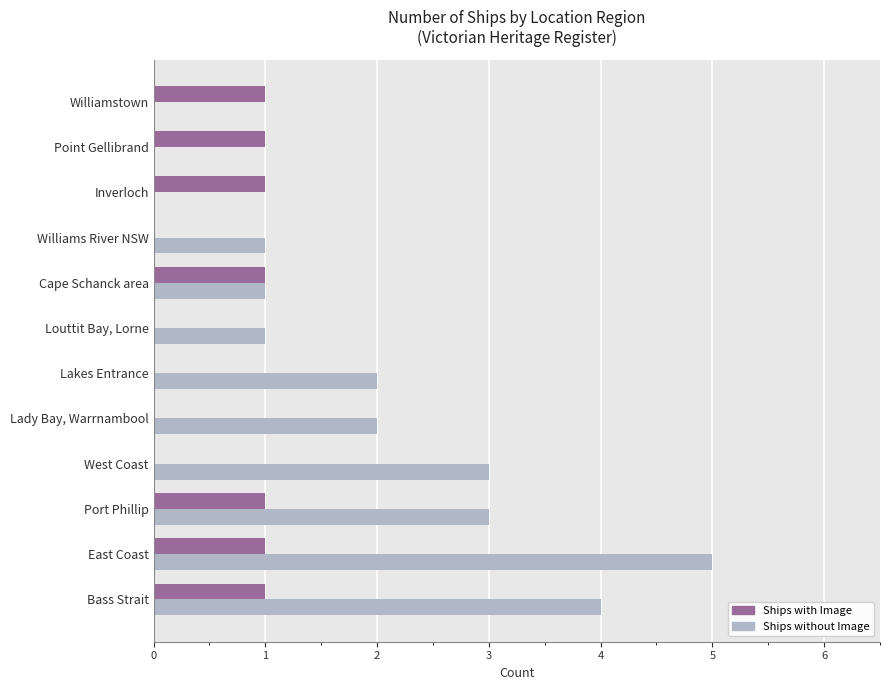

At which category does the chart reach its peak across all series?

East Coast